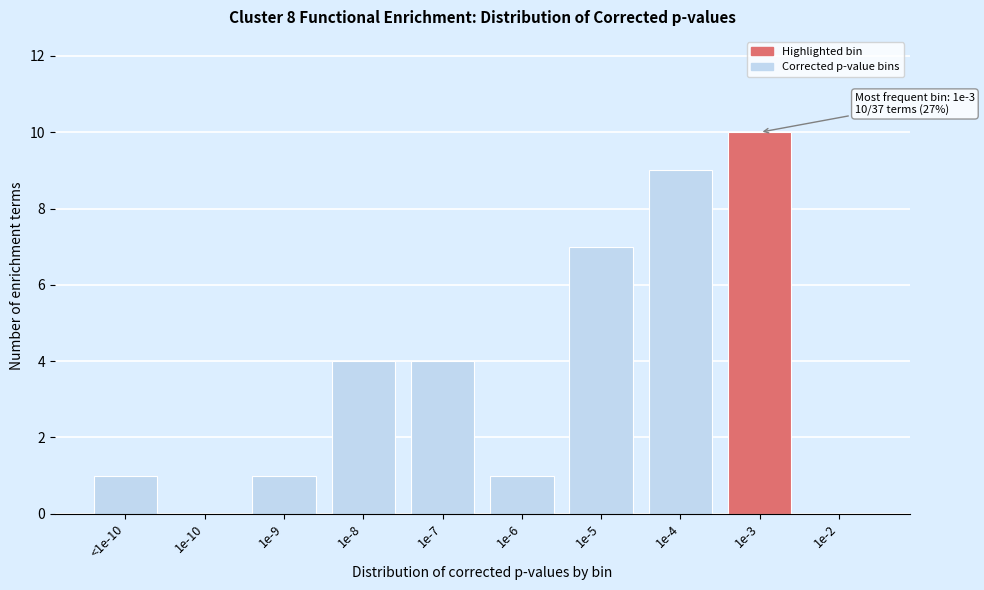

Reading right to left, what are all the values shown in this chart?

1e-2=0	1e-3=10	1e-4=9	1e-5=7	1e-6=1	1e-7=4	1e-8=4	1e-9=1	1e-10=0	<1e-10=1